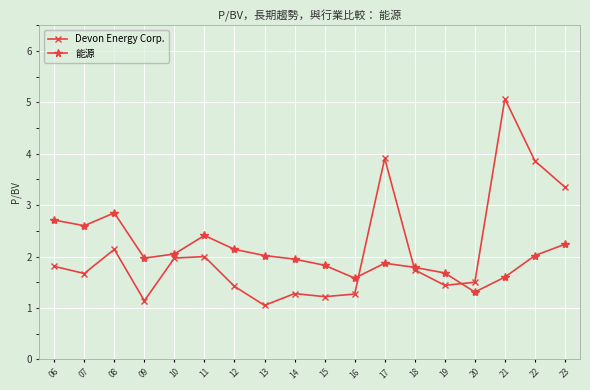

Which series has the largest total across all categories?

Devon Energy Corp.